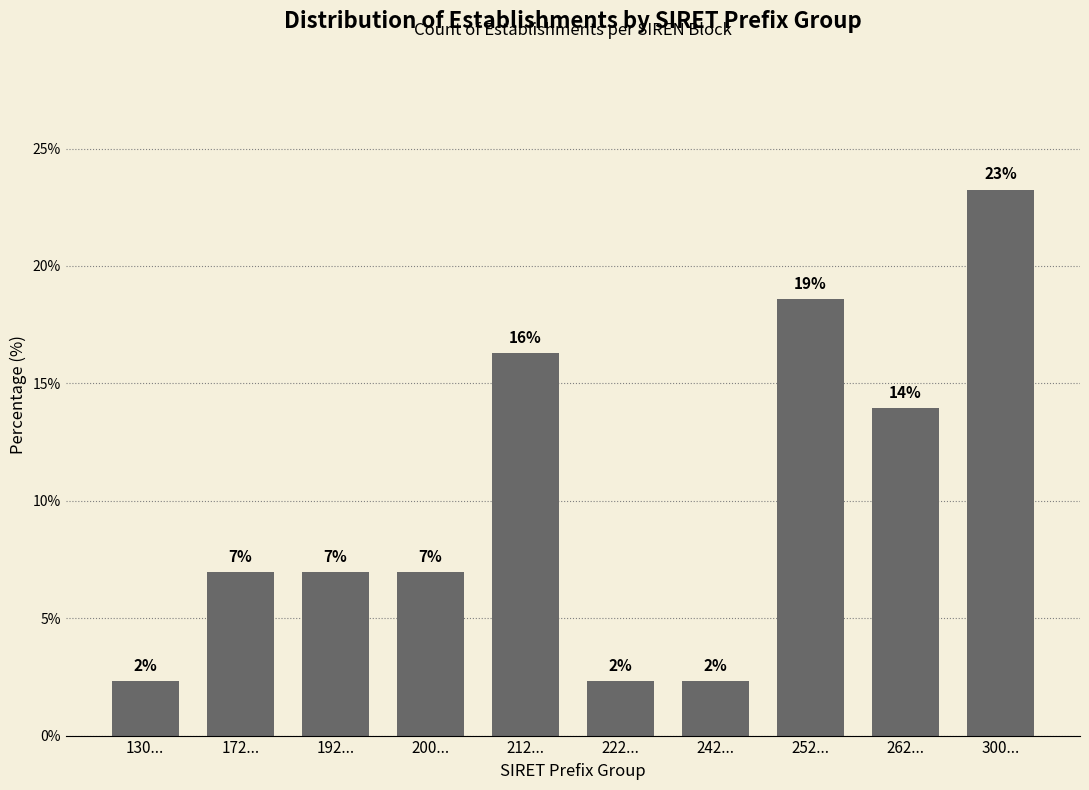

Does the chart contain any negative values?

No